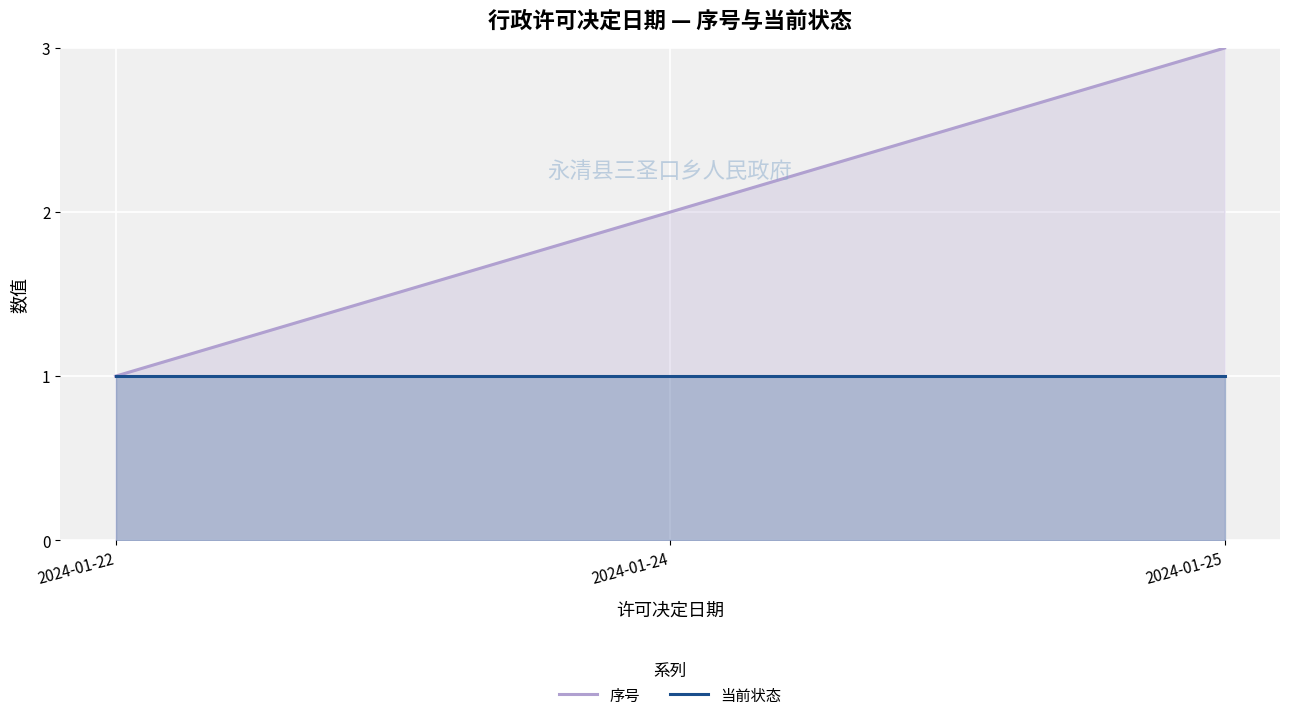

What is the value of the 序号 point at the 3rd from the left?

3